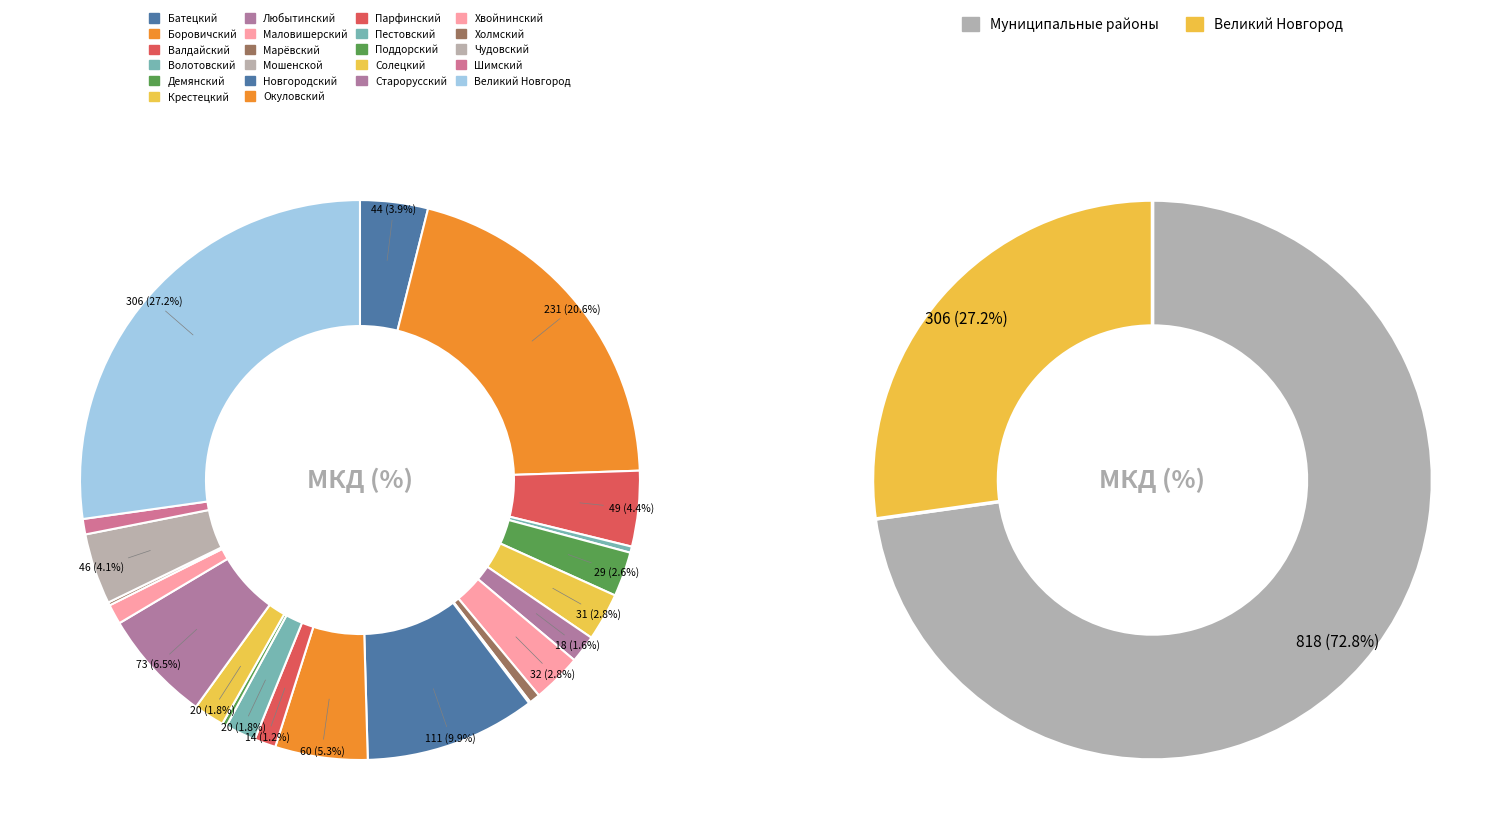

What percentage is the Парфинский slice, to the nearest percent?

1%